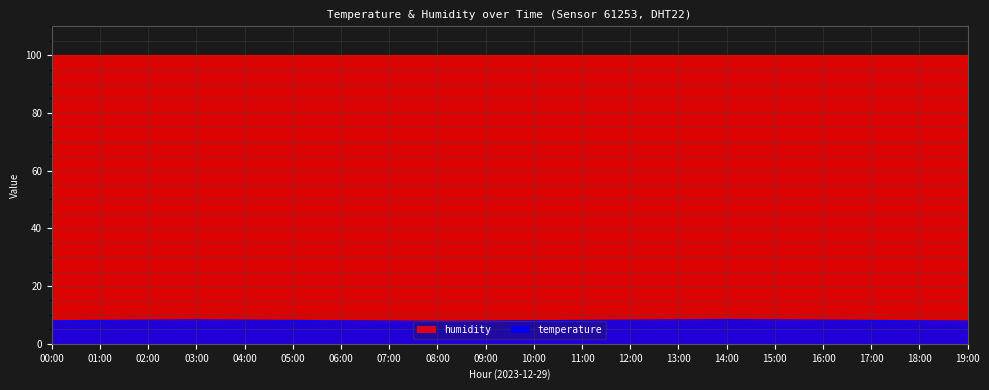

What is the minimum value shown in the chart?

7.8